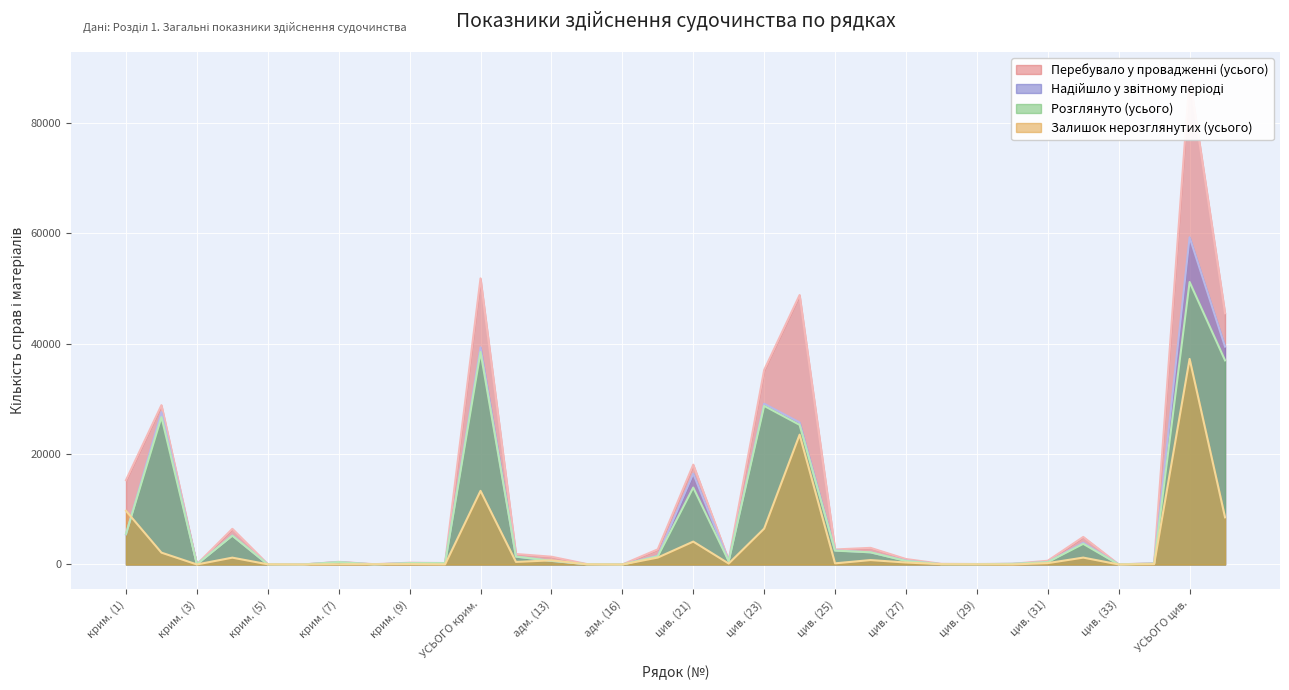

Which series ends up on top after the final intersection of Розглянуто (усього) and Залишок нерозглянутих (усього)?

Розглянуто (усього)